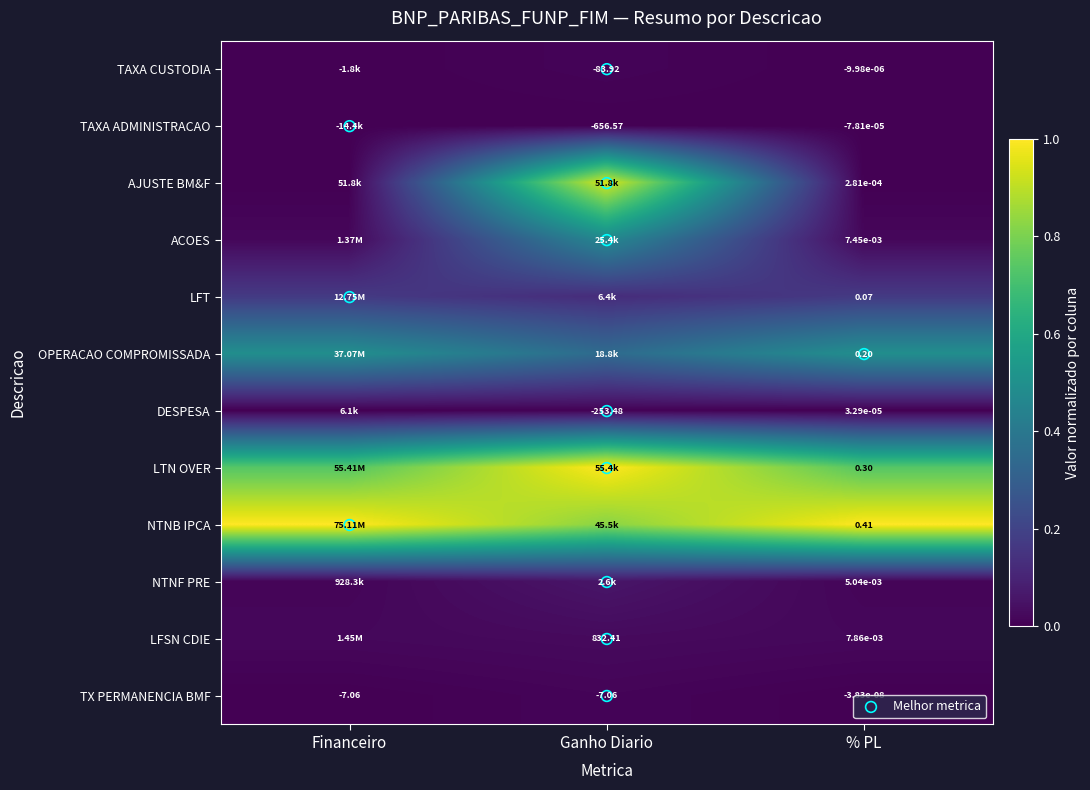

List the series in order of their peak value, highest first.

LTN OVER, NTNB IPCA, AJUSTE BM&F, OPERACAO COMPROMISSADA, ACOES, LFT, NTNF PRE, LFSN CDIE, TX PERMANENCIA BMF, TAXA CUSTODIA, DESPESA, TAXA ADMINISTRACAO